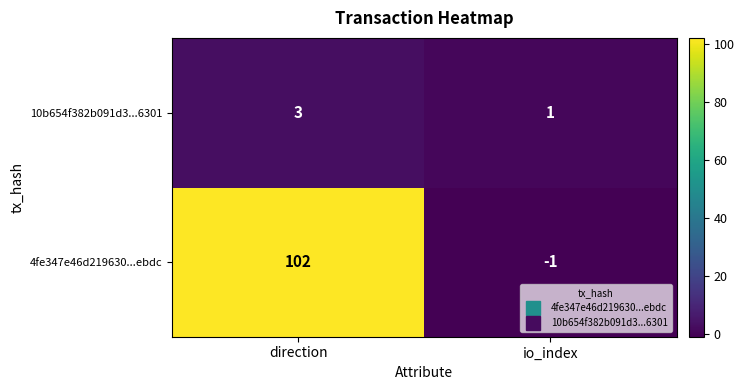

What is the difference between the highest and lowest values at direction?

99